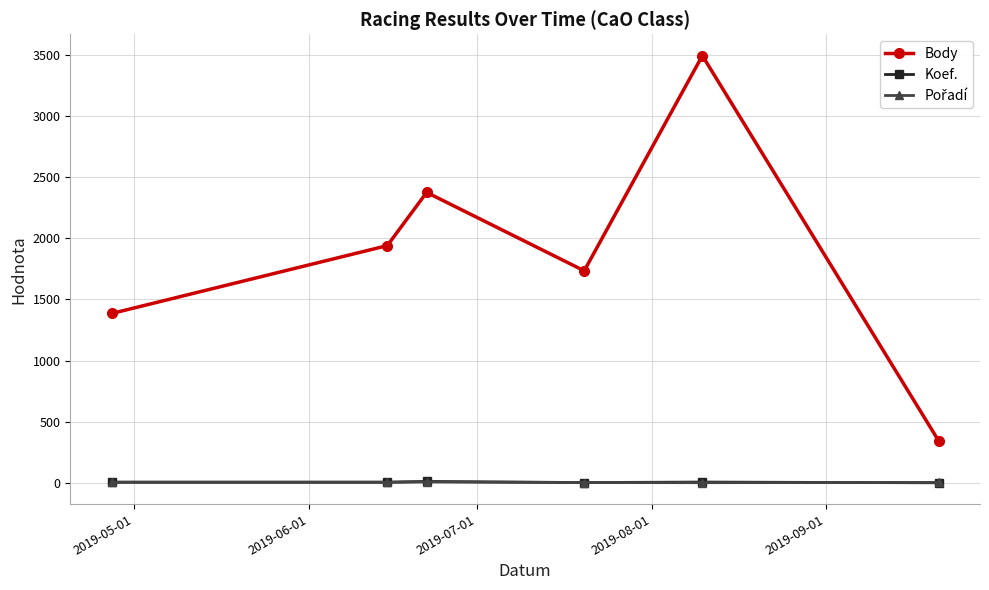

True or false: Body has more than 0 points higher than both neighbors.

True